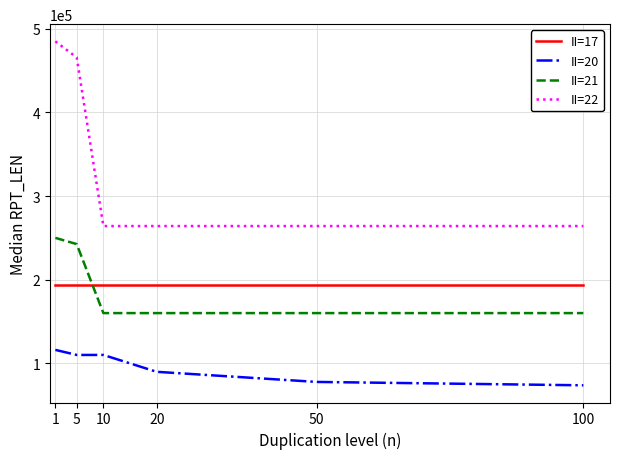

Which category has the lowest value in the II=20 series?

100